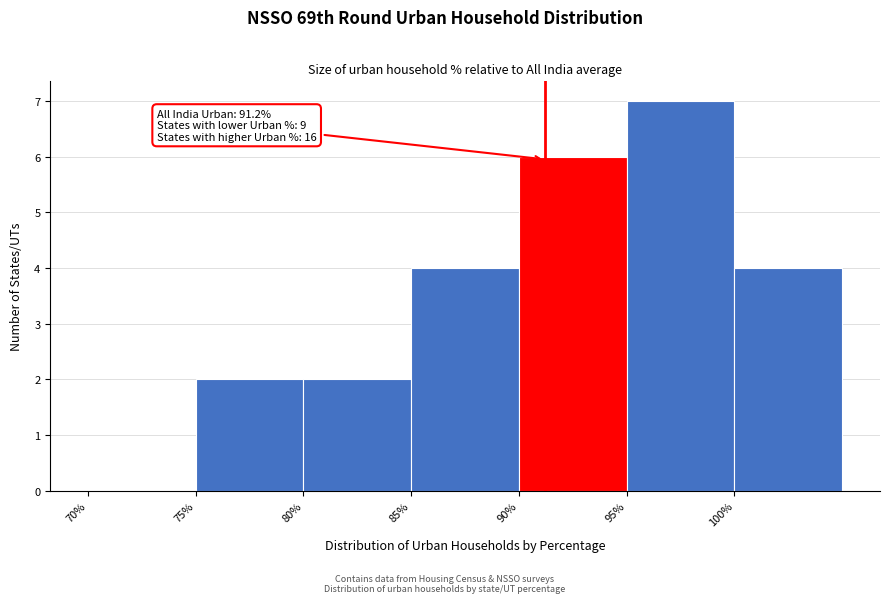

Over which range of the x-axis is the bar tallest?

95 to 100